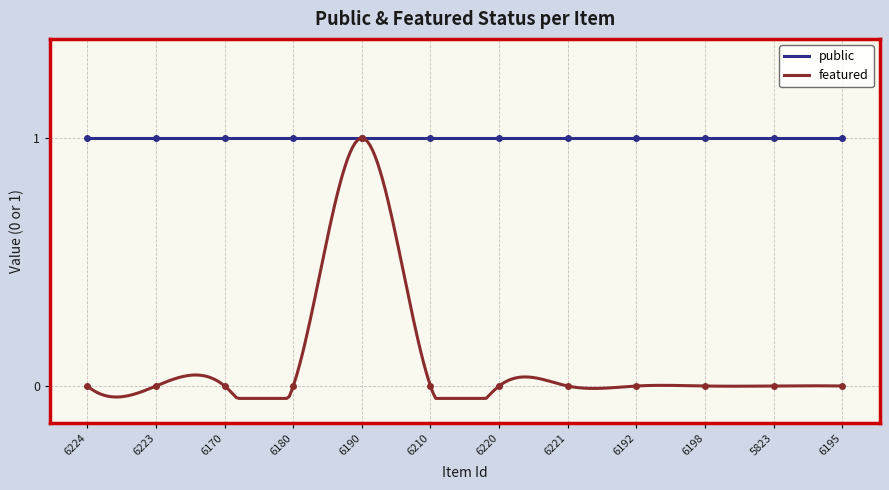

Where is the data nearest to the value 0?

6224